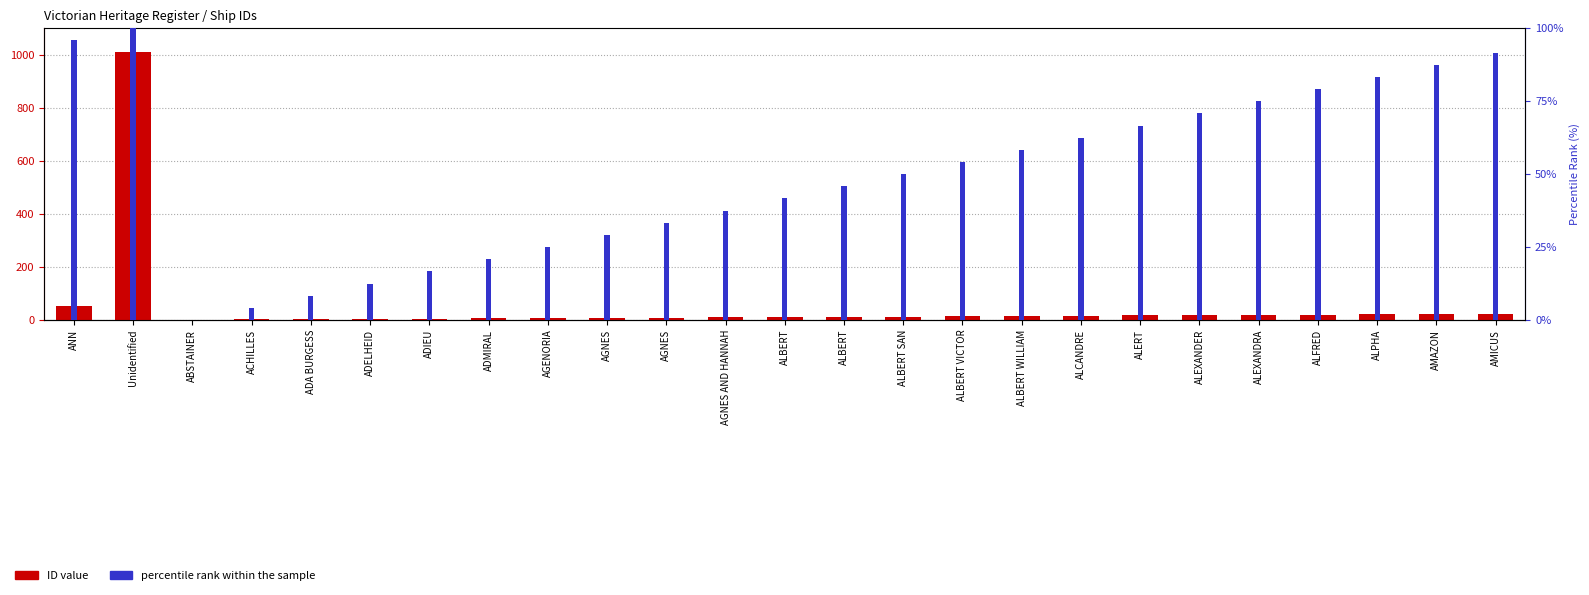

Are the bars horizontal?

No